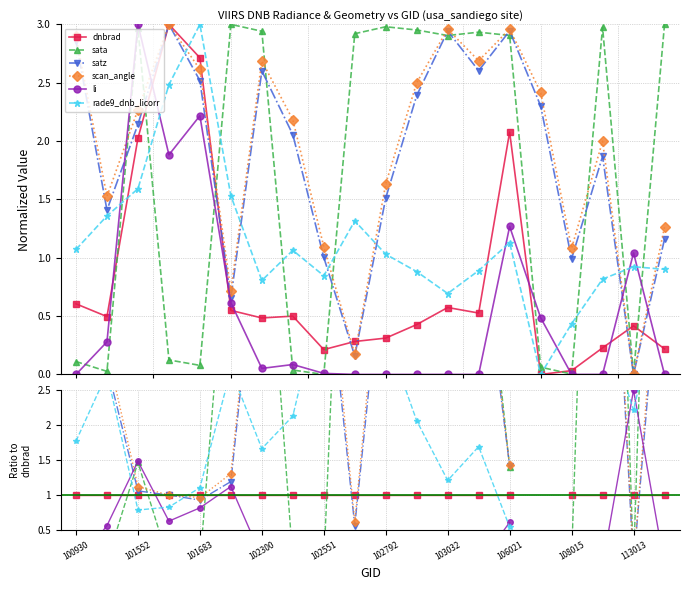

What is the spread (max minus min) of values at 113013?

2.5